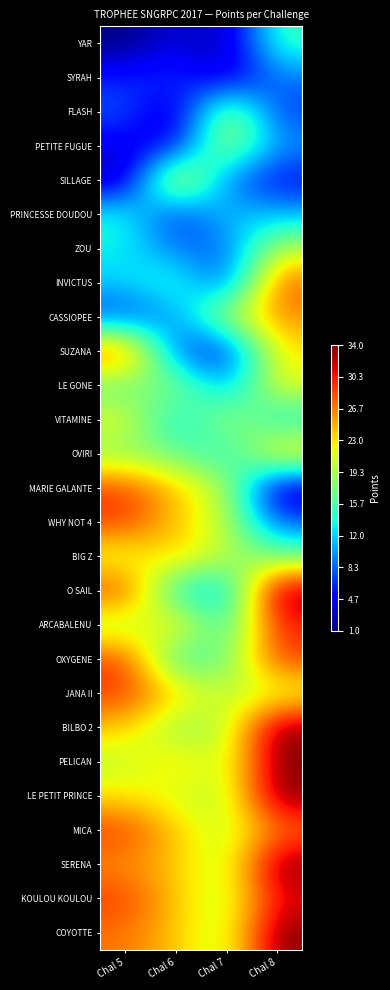

Reading left to right, transcribe all the data shown in this chart.

YAR: Chal 5=1	Chal 6=4	Chal 7=2	Chal 8=15
SYRAH: Chal 5=6	Chal 6=7	Chal 7=3	Chal 8=9
FLASH: Chal 5=8	Chal 6=2	Chal 7=20	Chal 8=7
PETITE FUGUE: Chal 5=4	Chal 6=5	Chal 7=20	Chal 8=10
SILLAGE: Chal 5=2	Chal 6=24	Chal 7=9	Chal 8=5
PRINCESSE DOUDOU: Chal 5=14	Chal 6=6	Chal 7=12	Chal 8=11
ZOU: Chal 5=13	Chal 6=9	Chal 7=8	Chal 8=20
INVICTUS: Chal 5=12	Chal 6=15	Chal 7=7	Chal 8=28
CASSIOPEE: Chal 5=7	Chal 6=10	Chal 7=20	Chal 8=26
SUZANA: Chal 5=29	Chal 6=8	Chal 7=5	Chal 8=23
LE GONE: Chal 5=16	Chal 6=19	Chal 7=10	Chal 8=22
VITAMINE: Chal 5=22	Chal 6=12	Chal 7=20	Chal 8=13
OVIRI: Chal 5=18	Chal 6=17	Chal 7=13	Chal 8=24
MARIE GALANTE: Chal 5=29	Chal 6=24	Chal 7=20	Chal 8=2
WHY NOT 4: Chal 5=29	Chal 6=24	Chal 7=20	Chal 8=8
BIG Z: Chal 5=21	Chal 6=24	Chal 7=20	Chal 8=17
O SAIL: Chal 5=29	Chal 6=13	Chal 7=11	Chal 8=34
ARCABALENU: Chal 5=19	Chal 6=24	Chal 7=14	Chal 8=30
OXYGENE: Chal 5=29	Chal 6=14	Chal 7=17	Chal 8=29
JANA II: Chal 5=29	Chal 6=24	Chal 7=20	Chal 8=21
BILBO 2: Chal 5=24	Chal 6=18	Chal 7=20	Chal 8=34
PELICAN: Chal 5=20	Chal 6=24	Chal 7=20	Chal 8=34
LE PETIT PRINCE: Chal 5=23	Chal 6=21	Chal 7=20	Chal 8=34
MICA: Chal 5=29	Chal 6=24	Chal 7=20	Chal 8=27
SERENA: Chal 5=26	Chal 6=24	Chal 7=20	Chal 8=34
KOULOU KOULOU: Chal 5=29	Chal 6=24	Chal 7=20	Chal 8=31
COYOTTE: Chal 5=27	Chal 6=24	Chal 7=20	Chal 8=34